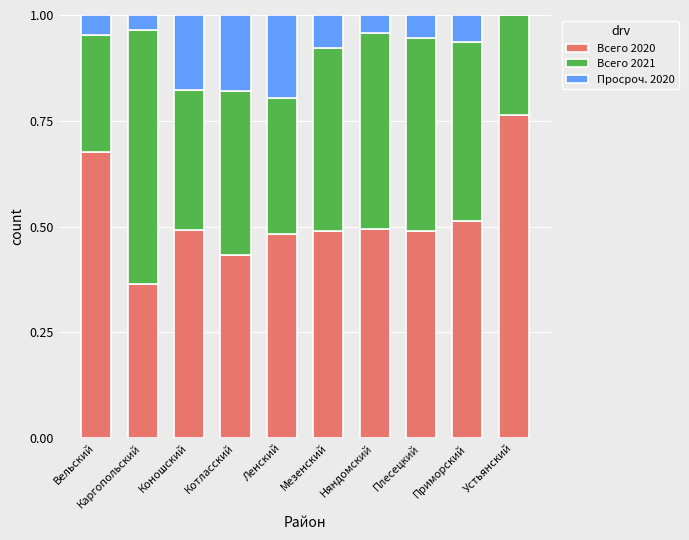

What is the total value across all series at Каргопольский?

1.0